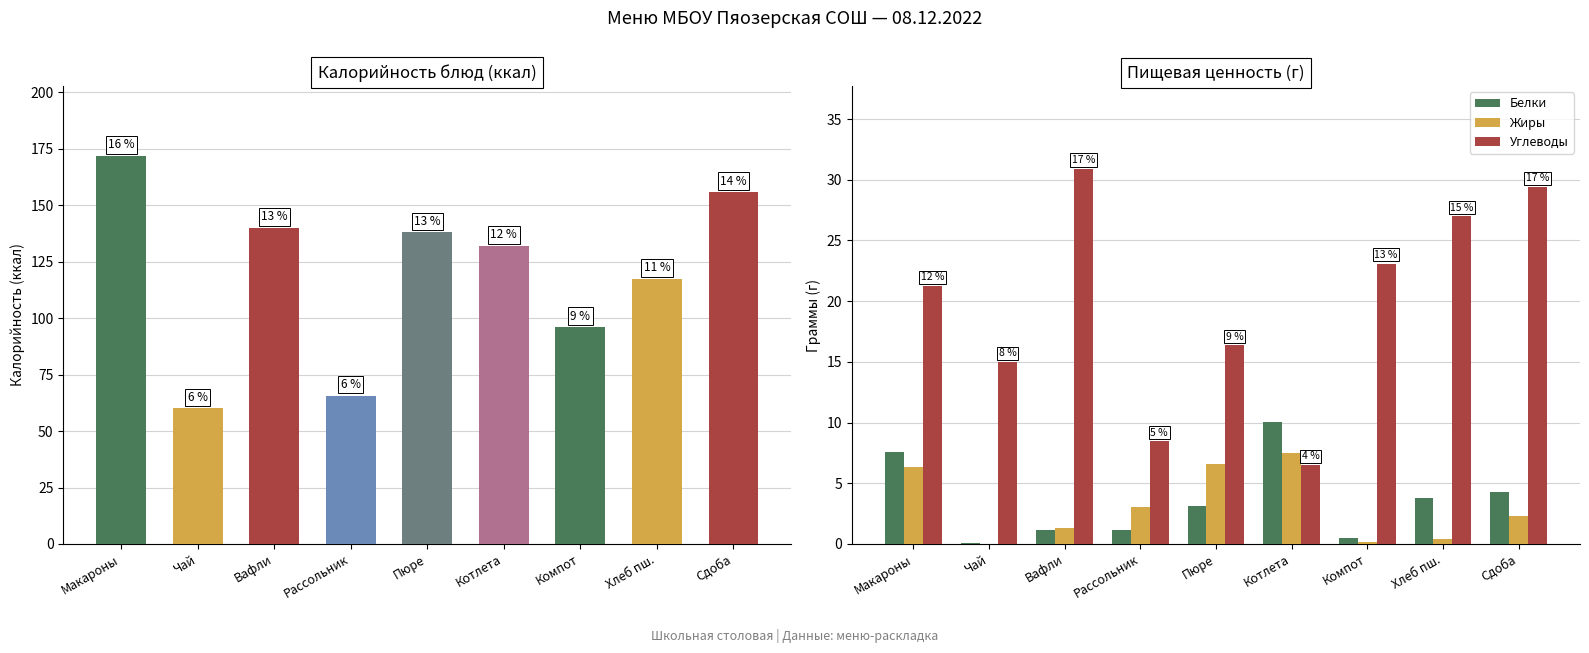

How many groups of bars are there?

9